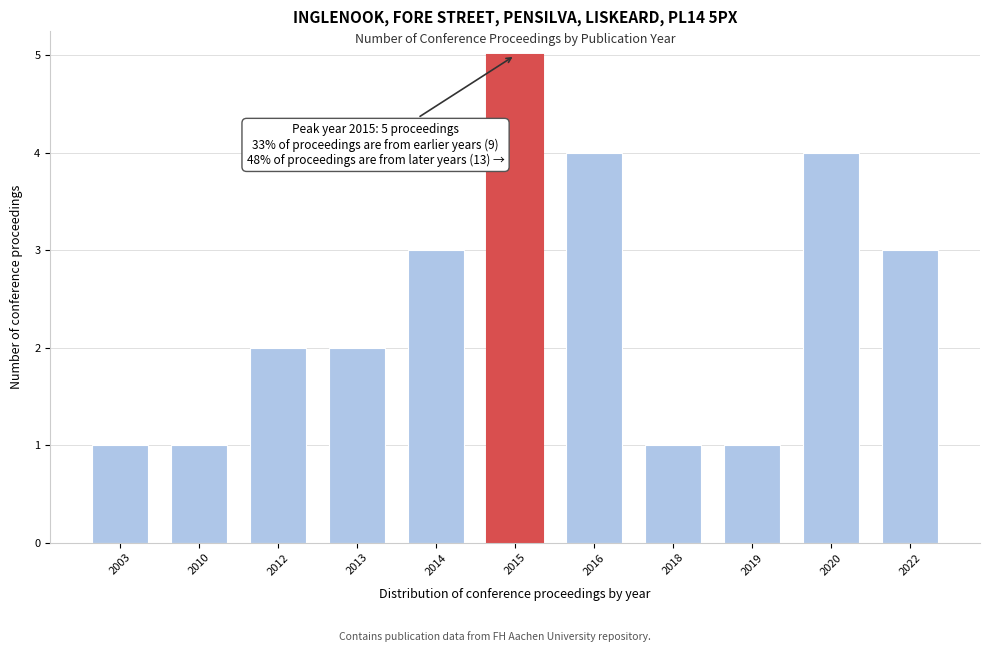

Reading left to right, list all the values displayed in this chart.

2003=1	2010=1	2012=2	2013=2	2014=3	2015=5	2016=4	2018=1	2019=1	2020=4	2022=3